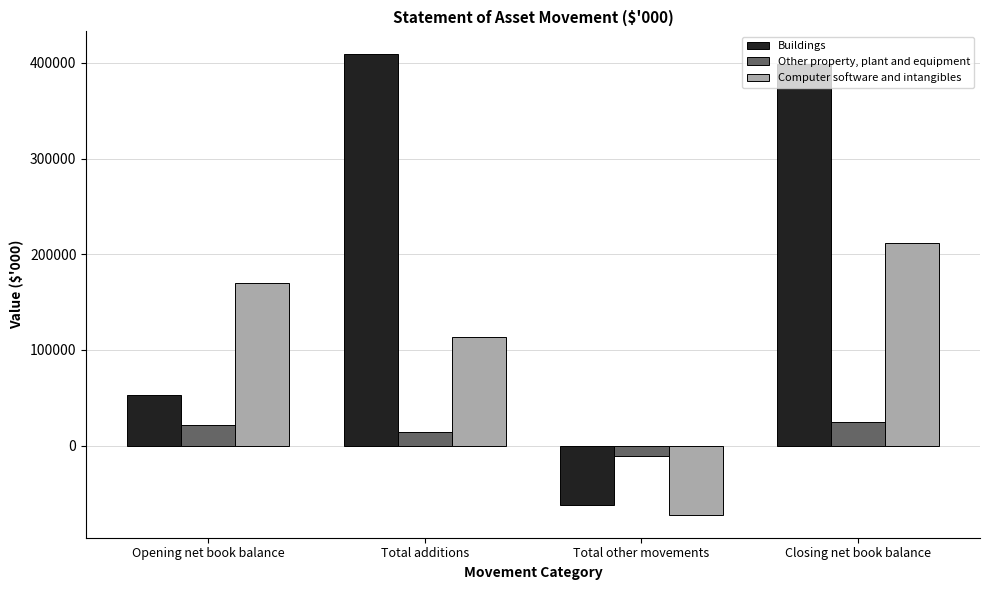

At Total other movements, list the series in order from smallest to largest.

Computer software and intangibles, Buildings, Other property, plant and equipment